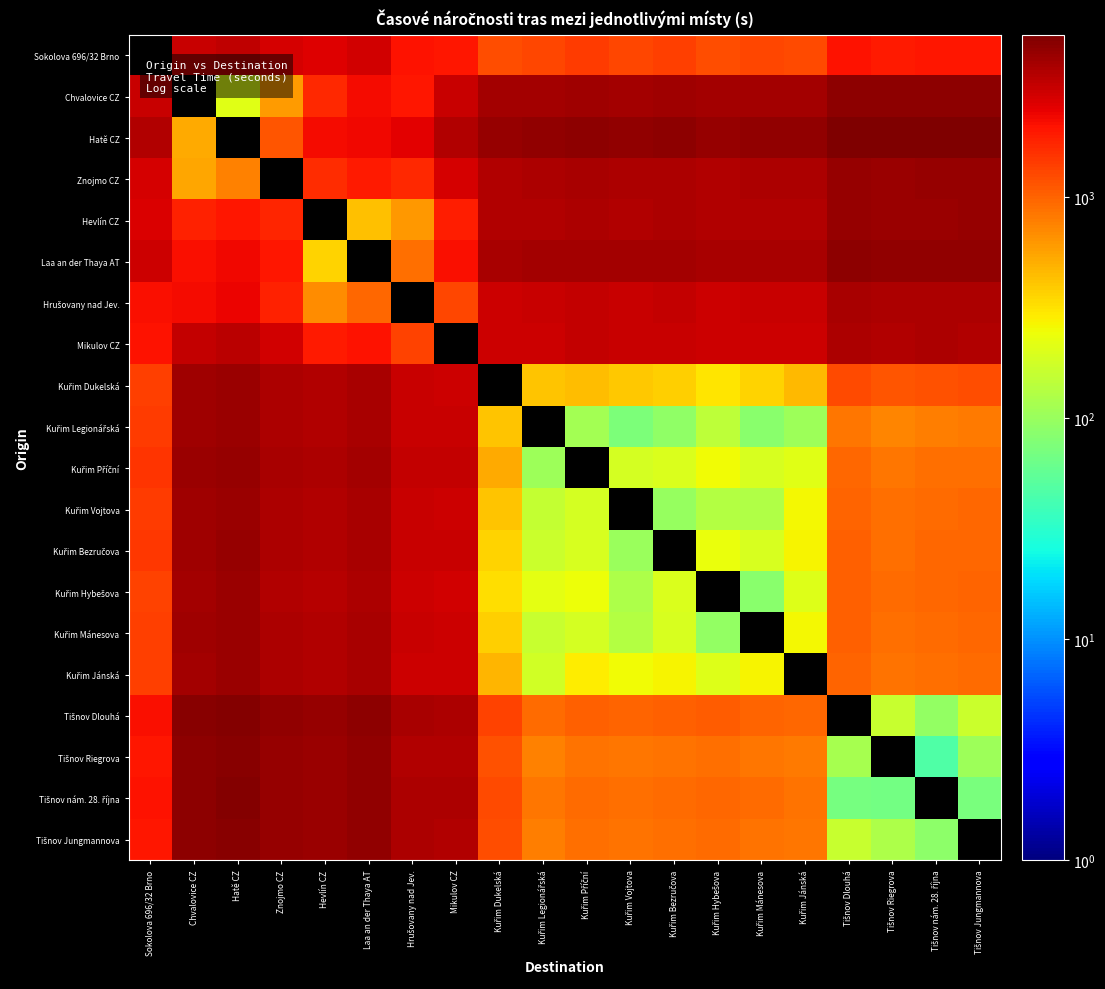

Which category has the highest value across all series?

Tišnov Dlouhá